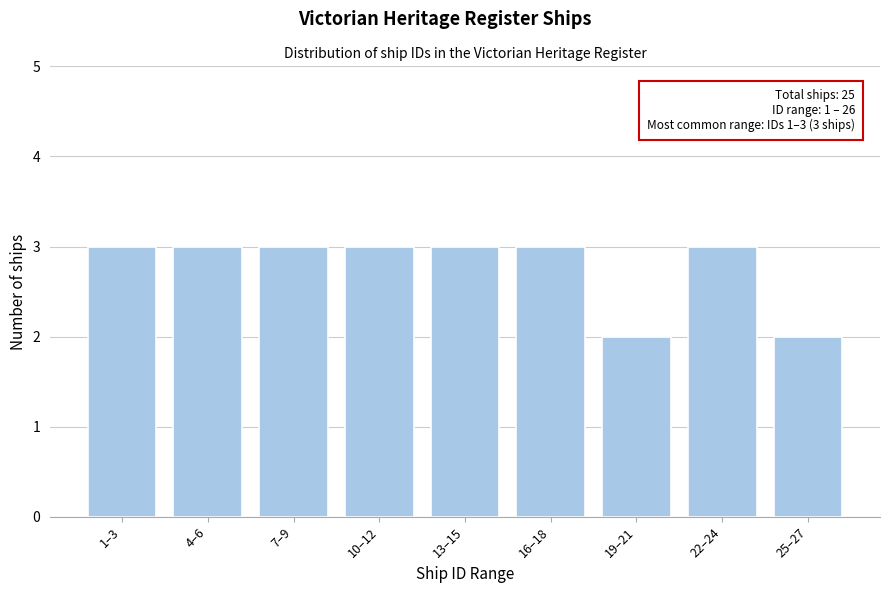

Reading left to right, what are all the values shown in this chart?

1–3=3	4–6=3	7–9=3	10–12=3	13–15=3	16–18=3	19–21=2	22–24=3	25–27=2